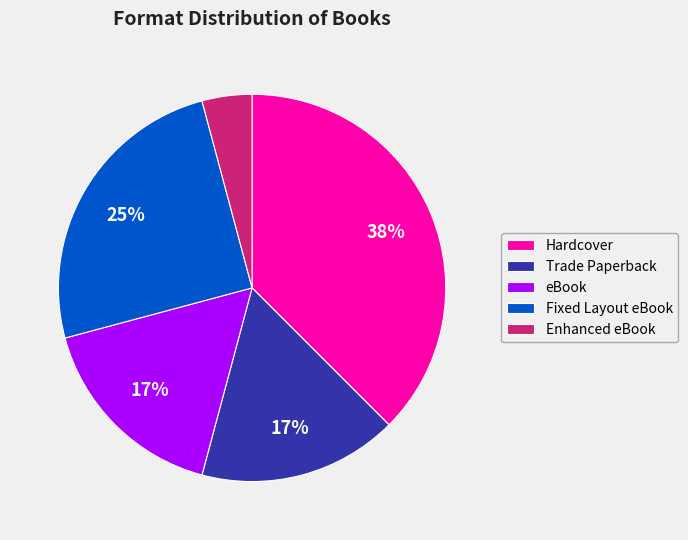

To the nearest percent, what is the combined percentage of Enhanced eBook and Hardcover?

42%